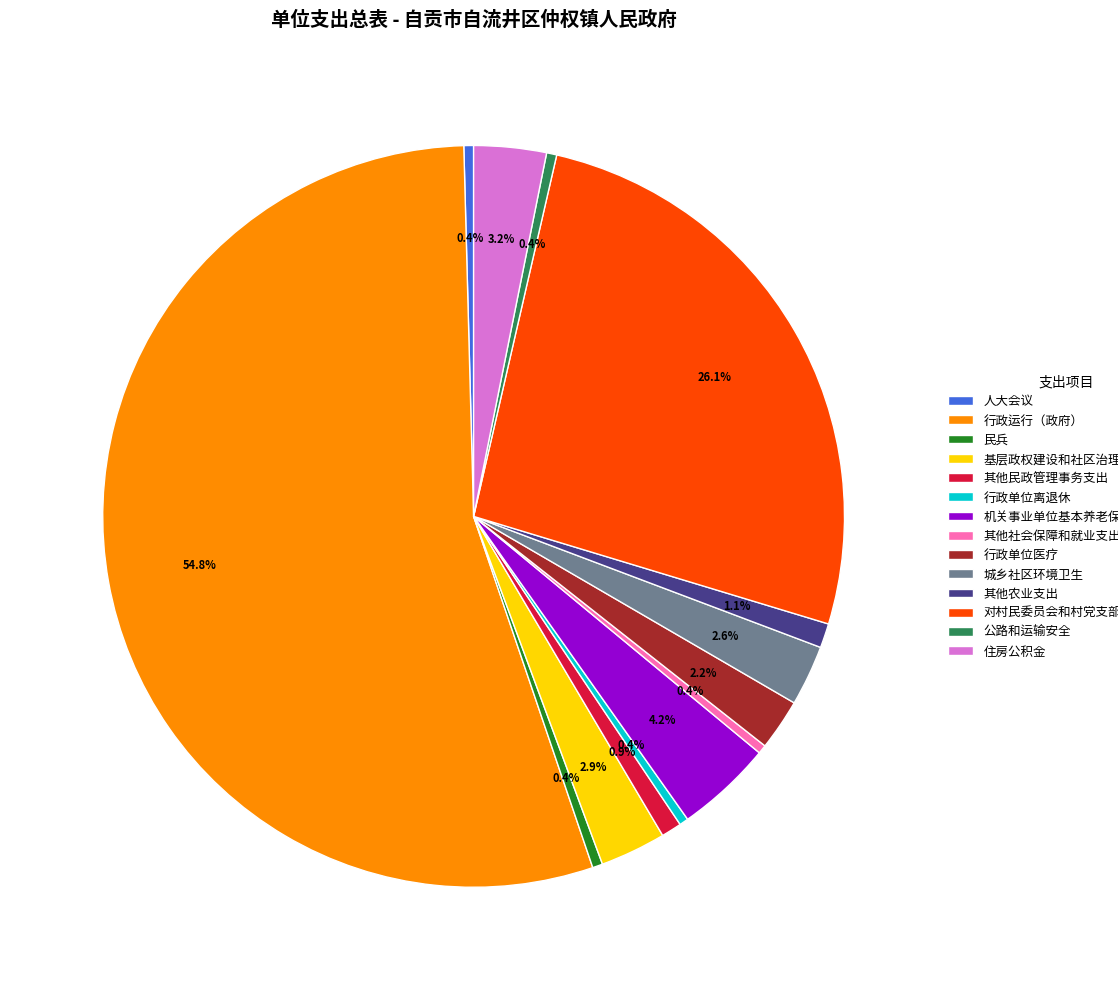

What is the total percentage of 机关事业单位基本养老保险缴费支出 and 其他农业支出?

5.3%